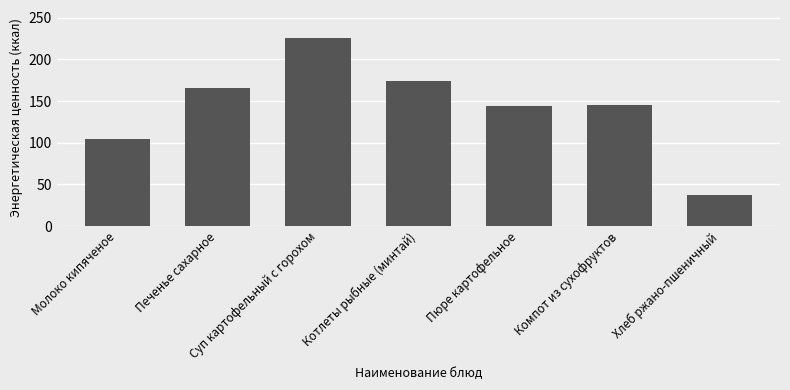

What is the sum of all values?

995.4